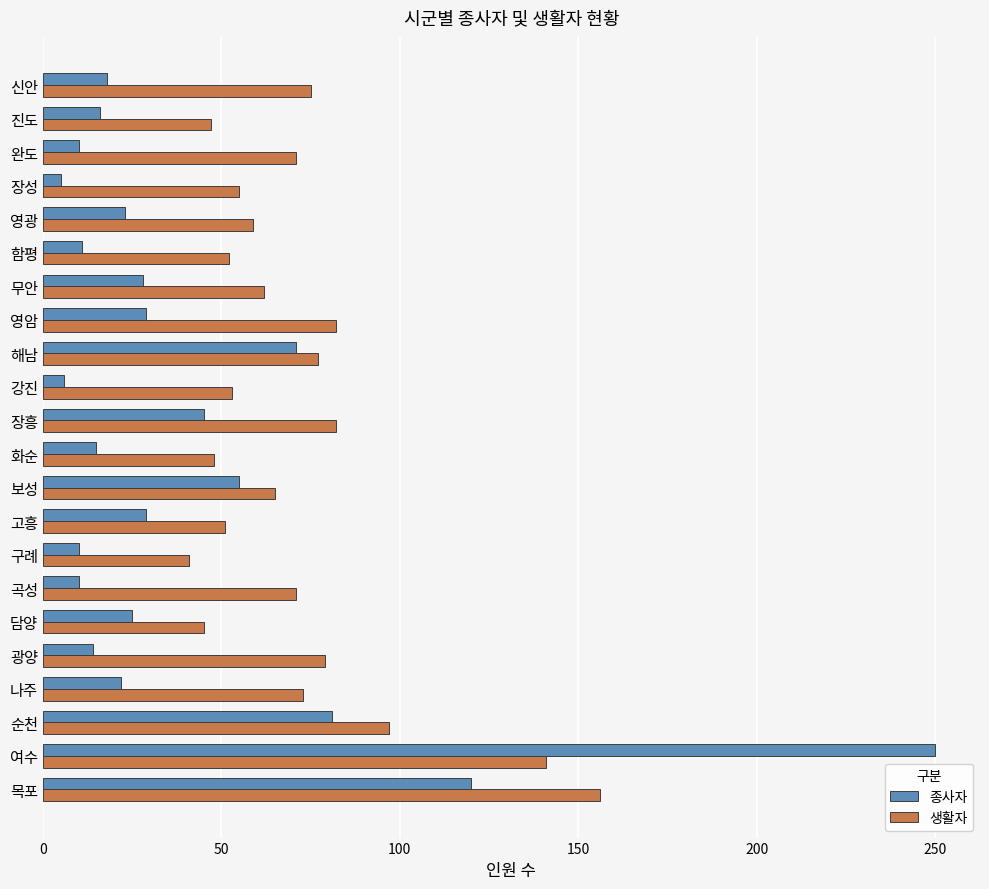

Is the value of 생활자 at 나주 greater than the value of 종사자 at 장흥?

Yes